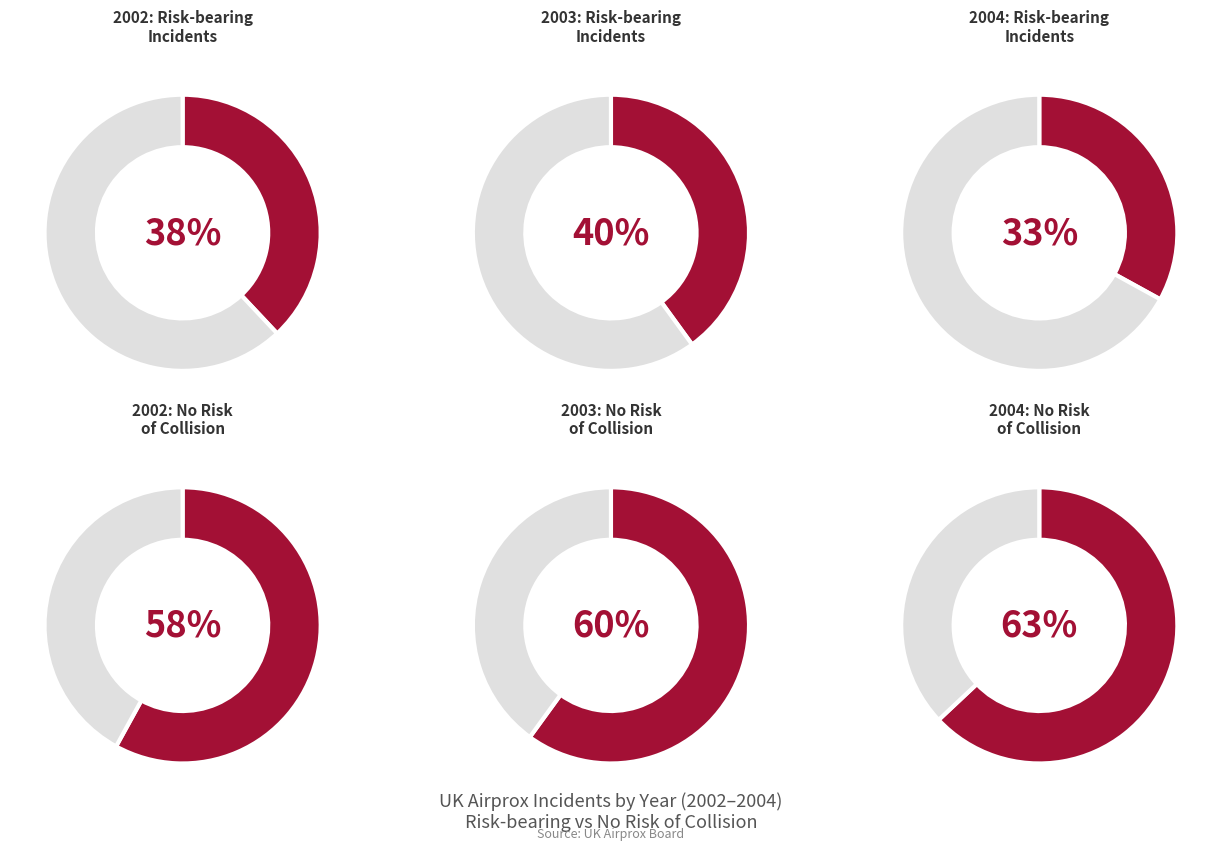

How many segments does this pie chart have?

6